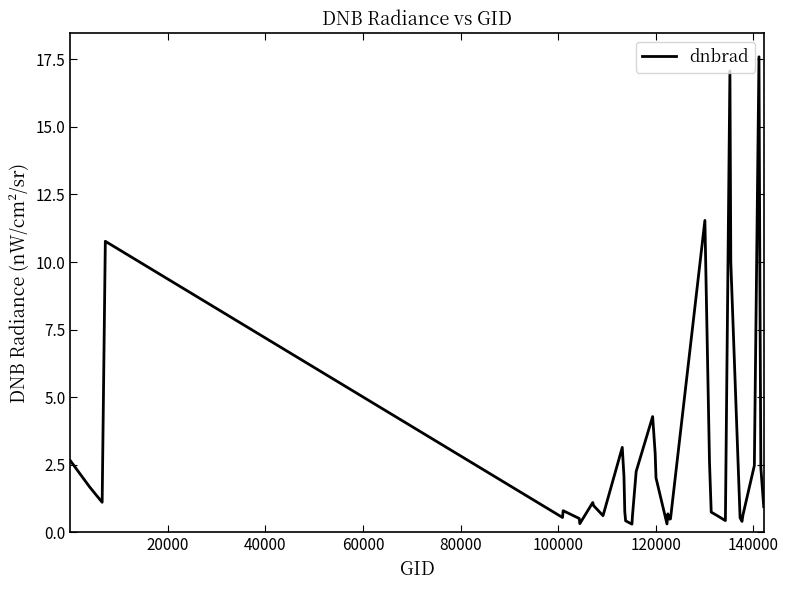

What is the average value?

3.0